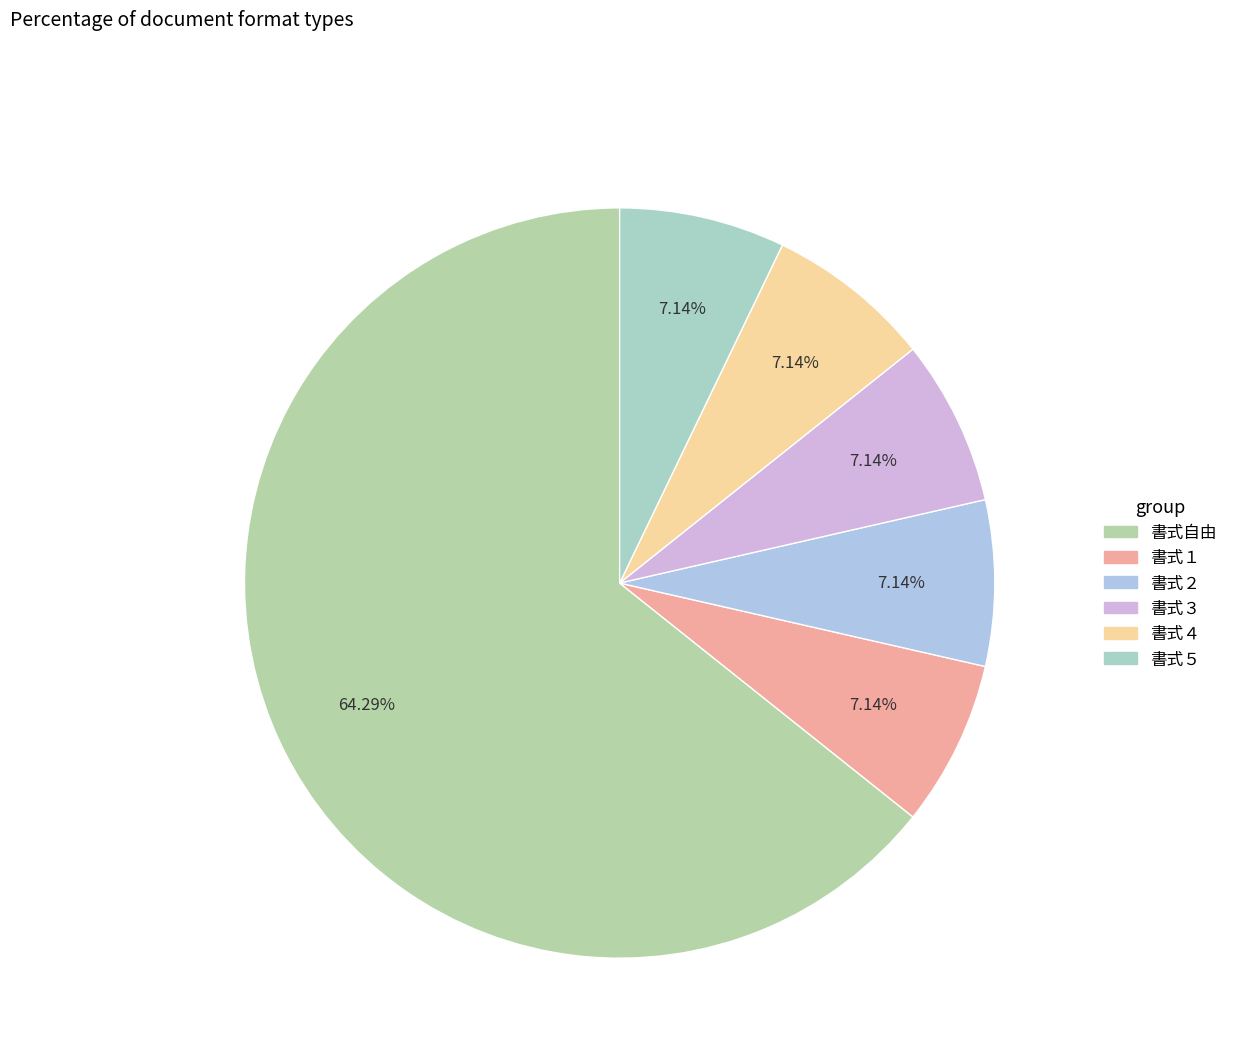

Which has a higher value, 書式４ or 書式５?

書式４